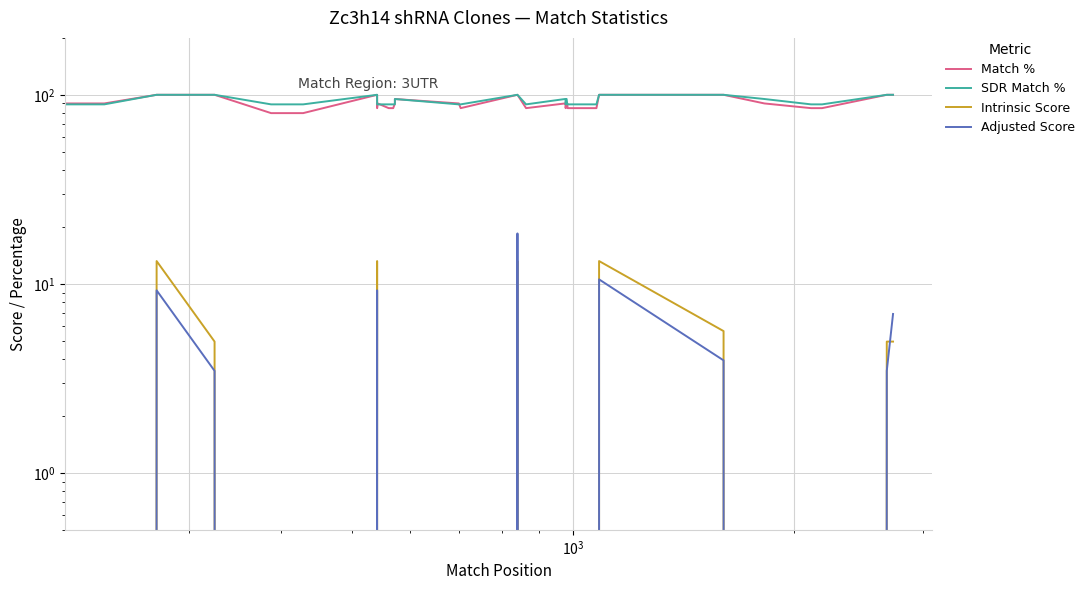

True or false: Match % and Intrinsic Score intersect in this chart.

False